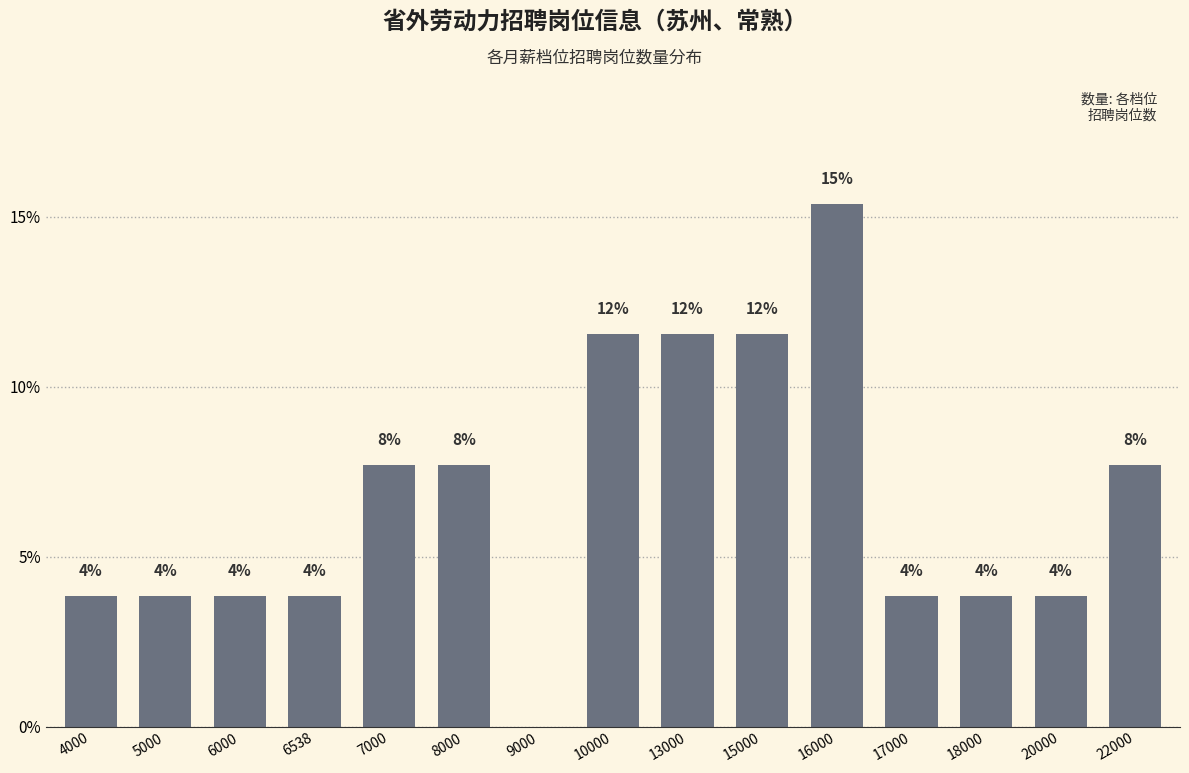

Rank the categories by value from highest to lowest.

16000, 10000, 13000, 15000, 7000, 8000, 22000, 4000, 5000, 6000, 6538, 17000, 18000, 20000, 9000